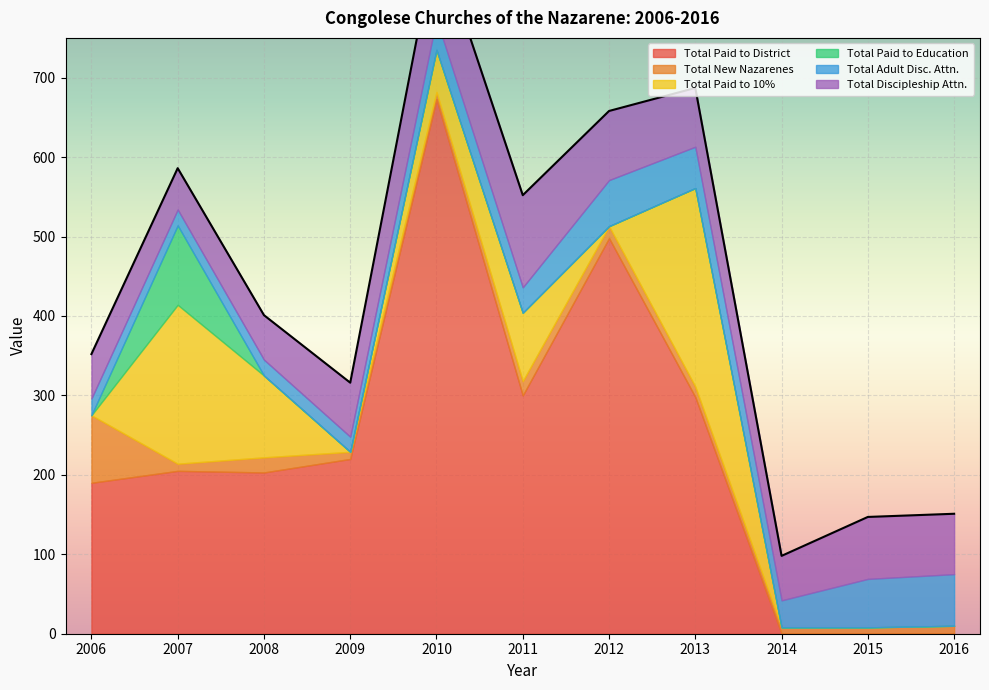

At which category does Total Paid to District reach its first local valley?

2008